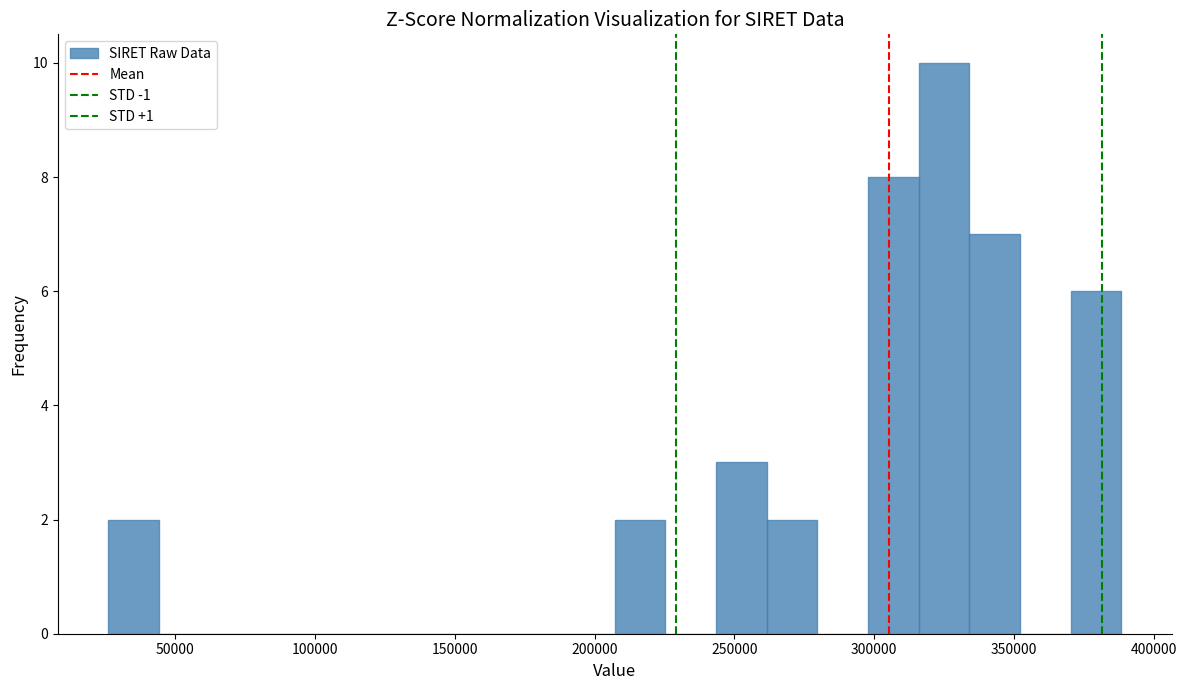

Around what value on the x-axis is the tallest bar? Give the approximate position of its centre, as read against the axis.

325000